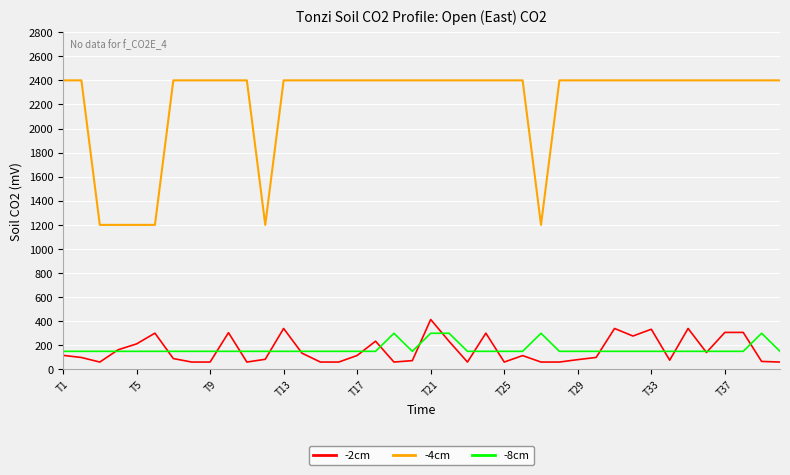

Which series has the widest spread of values?

-4cm